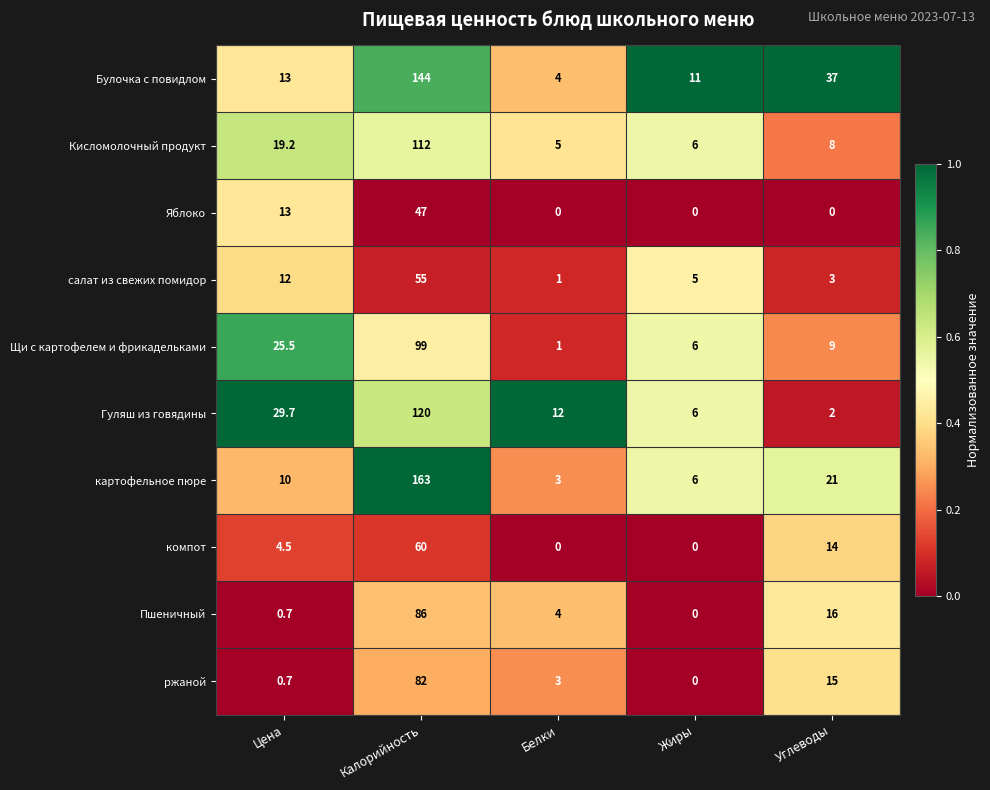

Which series changed the most between Цена and Углеводы?

Гуляш из говядины